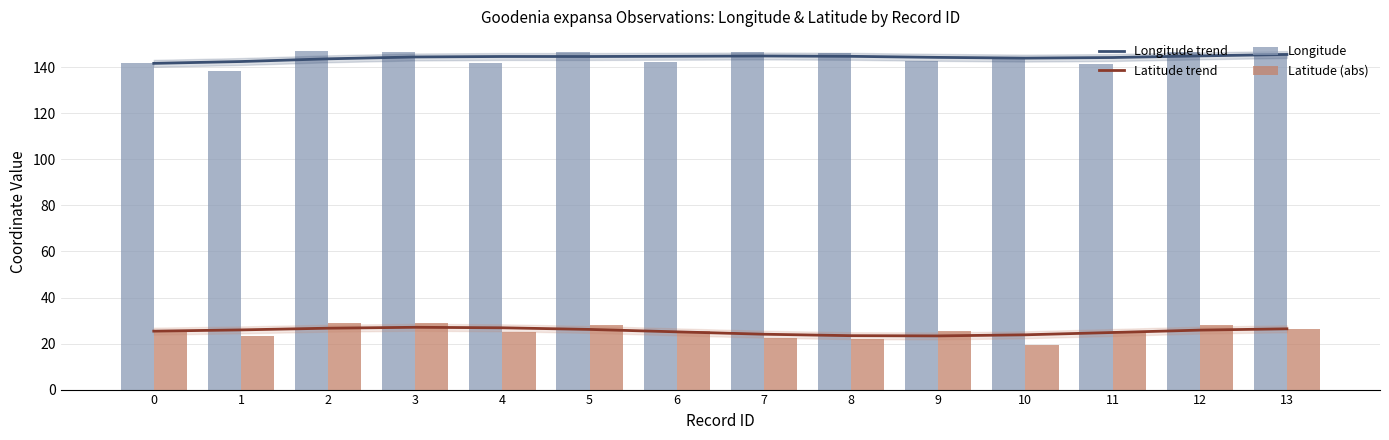

List the labels in order of Longitude trend value, smallest first.

0, 1, 2, 10, 11, 9, 3, 5, 4, 8, 6, 7, 12, 13